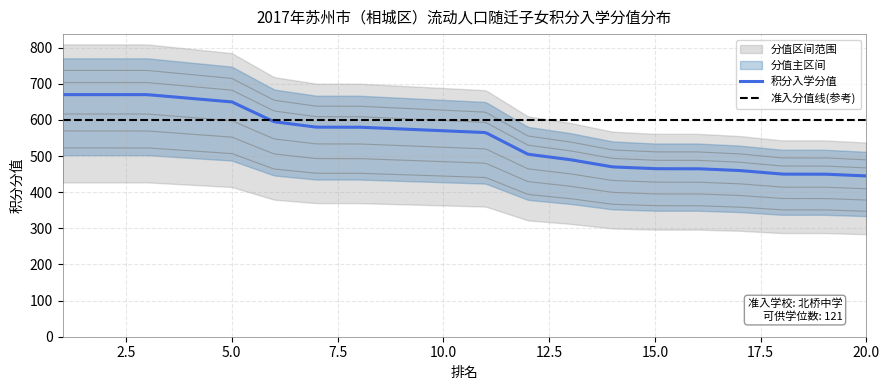

The chart shows a value of 203 at 3. True or false?

False